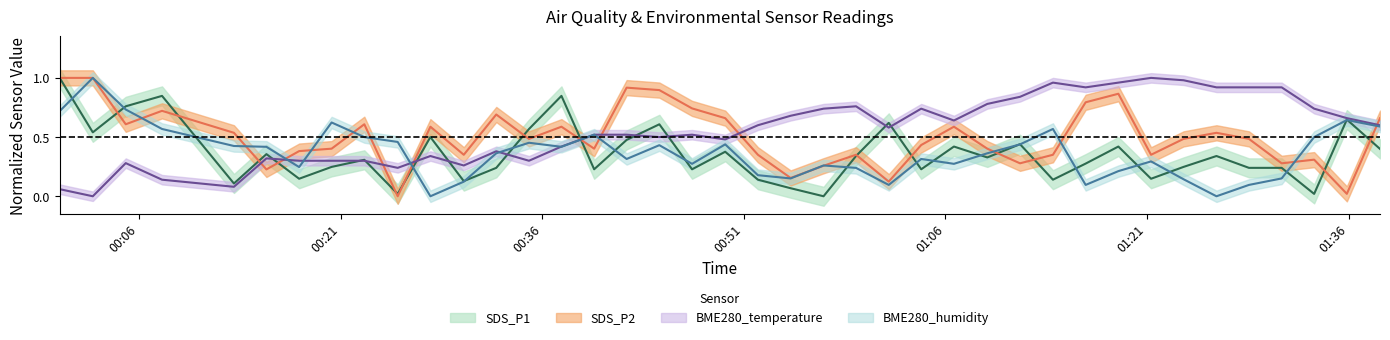

Reading left to right, what are all the values shown in this chart?

SDS_P1: 2021/11/28 00:00:06=1.0	2021/11/28 00:02:34=0.5	2021/11/28 00:05:01=0.8	2021/11/28 00:07:43=0.8	2021/11/28 00:13:04=0.1	2021/11/28 00:15:29=0.4	2021/11/28 00:17:55=0.1	2021/11/28 00:20:20=0.2	2021/11/28 00:22:46=0.3	2021/11/28 00:25:15=0.0	2021/11/28 00:27:41=0.5	2021/11/28 00:30:10=0.1	2021/11/28 00:32:35=0.2	2021/11/28 00:35:01=0.6	2021/11/28 00:37:26=0.8	2021/11/28 00:39:52=0.2	2021/11/28 00:42:17=0.5	2021/11/28 00:44:43=0.6	2021/11/28 00:47:09=0.2	2021/11/28 00:49:37=0.4	2021/11/28 00:52:03=0.1	2021/11/28 00:54:29=0.1	2021/11/28 00:56:56=0.0	2021/11/28 00:59:21=0.3	2021/11/28 01:01:47=0.6	2021/11/28 01:04:12=0.2	2021/11/28 01:06:38=0.4	2021/11/28 01:09:07=0.3	2021/11/28 01:11:33=0.4	2021/11/28 01:14:00=0.1	2021/11/28 01:16:26=0.3	2021/11/28 01:18:52=0.4	2021/11/28 01:21:18=0.1	2021/11/28 01:23:43=0.2	2021/11/28 01:26:10=0.3	2021/11/28 01:28:35=0.2	2021/11/28 01:31:01=0.2	2021/11/28 01:33:26=0.0	2021/11/28 01:35:52=0.6	2021/11/28 01:38:20=0.4
SDS_P2: 2021/11/28 00:00:06=1.0	2021/11/28 00:02:34=1.0	2021/11/28 00:05:01=0.6	2021/11/28 00:07:43=0.7	2021/11/28 00:13:04=0.5	2021/11/28 00:15:29=0.2	2021/11/28 00:17:55=0.4	2021/11/28 00:20:20=0.4	2021/11/28 00:22:46=0.6	2021/11/28 00:25:15=0.0	2021/11/28 00:27:41=0.6	2021/11/28 00:30:10=0.4	2021/11/28 00:32:35=0.7	2021/11/28 00:35:01=0.5	2021/11/28 00:37:26=0.6	2021/11/28 00:39:52=0.4	2021/11/28 00:42:17=0.9	2021/11/28 00:44:43=0.9	2021/11/28 00:47:09=0.7	2021/11/28 00:49:37=0.7	2021/11/28 00:52:03=0.4	2021/11/28 00:54:29=0.2	2021/11/28 00:56:56=0.3	2021/11/28 00:59:21=0.4	2021/11/28 01:01:47=0.1	2021/11/28 01:04:12=0.4	2021/11/28 01:06:38=0.6	2021/11/28 01:09:07=0.4	2021/11/28 01:11:33=0.3	2021/11/28 01:14:00=0.4	2021/11/28 01:16:26=0.8	2021/11/28 01:18:52=0.9	2021/11/28 01:21:18=0.4	2021/11/28 01:23:43=0.5	2021/11/28 01:26:10=0.5	2021/11/28 01:28:35=0.5	2021/11/28 01:31:01=0.3	2021/11/28 01:33:26=0.3	2021/11/28 01:35:52=0.0	2021/11/28 01:38:20=0.7
BME280_temperature: 2021/11/28 00:00:06=0.1	2021/11/28 00:02:34=0.0	2021/11/28 00:05:01=0.3	2021/11/28 00:07:43=0.1	2021/11/28 00:13:04=0.1	2021/11/28 00:15:29=0.3	2021/11/28 00:17:55=0.3	2021/11/28 00:20:20=0.3	2021/11/28 00:22:46=0.3	2021/11/28 00:25:15=0.2	2021/11/28 00:27:41=0.3	2021/11/28 00:30:10=0.3	2021/11/28 00:32:35=0.4	2021/11/28 00:35:01=0.3	2021/11/28 00:37:26=0.4	2021/11/28 00:39:52=0.5	2021/11/28 00:42:17=0.5	2021/11/28 00:44:43=0.5	2021/11/28 00:47:09=0.5	2021/11/28 00:49:37=0.5	2021/11/28 00:52:03=0.6	2021/11/28 00:54:29=0.7	2021/11/28 00:56:56=0.7	2021/11/28 00:59:21=0.8	2021/11/28 01:01:47=0.6	2021/11/28 01:04:12=0.7	2021/11/28 01:06:38=0.6	2021/11/28 01:09:07=0.8	2021/11/28 01:11:33=0.8	2021/11/28 01:14:00=1.0	2021/11/28 01:16:26=0.9	2021/11/28 01:18:52=1.0	2021/11/28 01:21:18=1.0	2021/11/28 01:23:43=1.0	2021/11/28 01:26:10=0.9	2021/11/28 01:28:35=0.9	2021/11/28 01:31:01=0.9	2021/11/28 01:33:26=0.7	2021/11/28 01:35:52=0.7	2021/11/28 01:38:20=0.6
BME280_humidity: 2021/11/28 00:00:06=0.7	2021/11/28 00:02:34=1.0	2021/11/28 00:05:01=0.7	2021/11/28 00:07:43=0.6	2021/11/28 00:13:04=0.4	2021/11/28 00:15:29=0.4	2021/11/28 00:17:55=0.2	2021/11/28 00:20:20=0.6	2021/11/28 00:22:46=0.5	2021/11/28 00:25:15=0.5	2021/11/28 00:27:41=0.0	2021/11/28 00:30:10=0.1	2021/11/28 00:32:35=0.4	2021/11/28 00:35:01=0.5	2021/11/28 00:37:26=0.4	2021/11/28 00:39:52=0.5	2021/11/28 00:42:17=0.3	2021/11/28 00:44:43=0.4	2021/11/28 00:47:09=0.3	2021/11/28 00:49:37=0.4	2021/11/28 00:52:03=0.2	2021/11/28 00:54:29=0.2	2021/11/28 00:56:56=0.3	2021/11/28 00:59:21=0.2	2021/11/28 01:01:47=0.1	2021/11/28 01:04:12=0.3	2021/11/28 01:06:38=0.3	2021/11/28 01:09:07=0.4	2021/11/28 01:11:33=0.4	2021/11/28 01:14:00=0.6	2021/11/28 01:16:26=0.1	2021/11/28 01:18:52=0.2	2021/11/28 01:21:18=0.3	2021/11/28 01:23:43=0.1	2021/11/28 01:26:10=0.0	2021/11/28 01:28:35=0.1	2021/11/28 01:31:01=0.2	2021/11/28 01:33:26=0.5	2021/11/28 01:35:52=0.6	2021/11/28 01:38:20=0.6